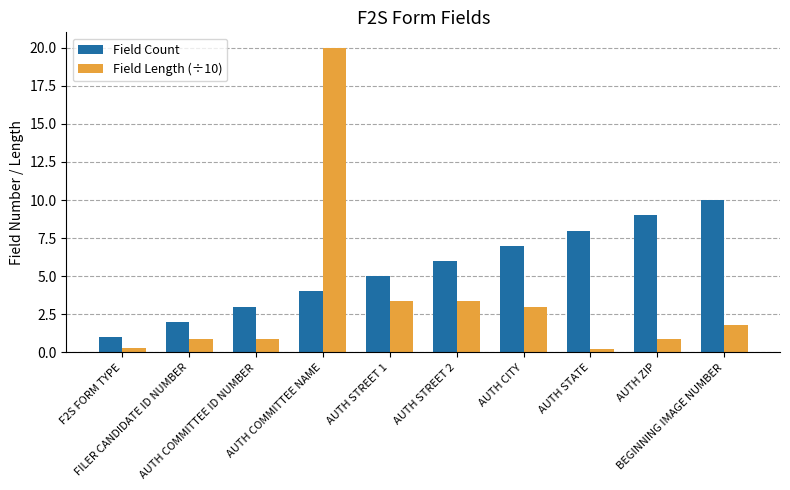

What position from the right is AUTH STATE?

3